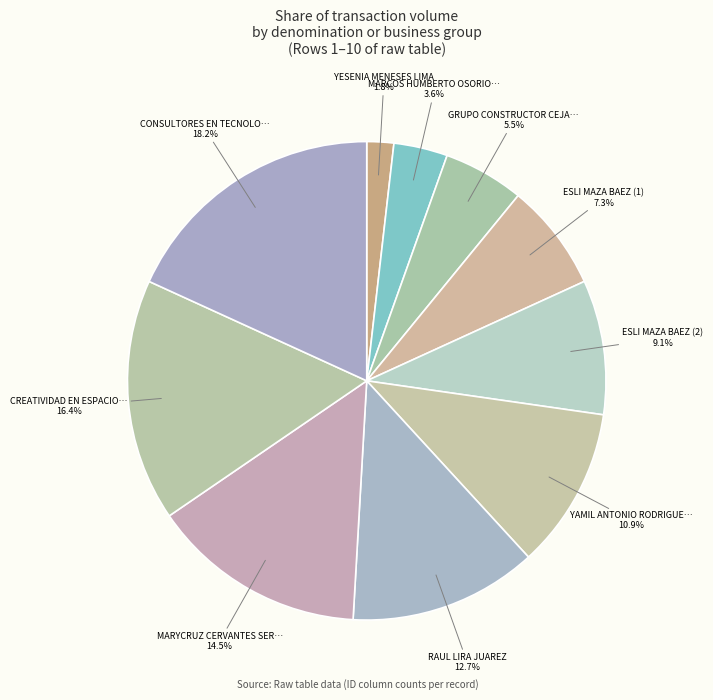

How many slices are in this pie chart?

10